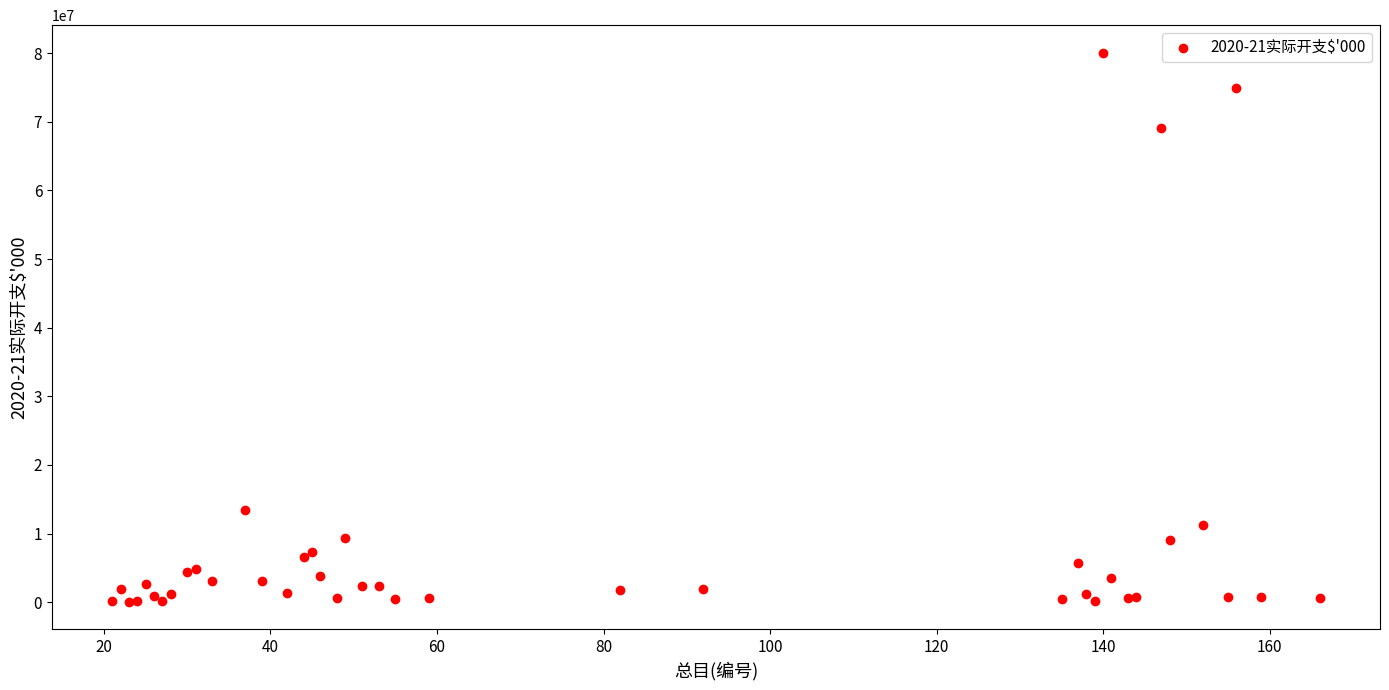

What Y value in the scatter plot is closest to 40086943?

13478605